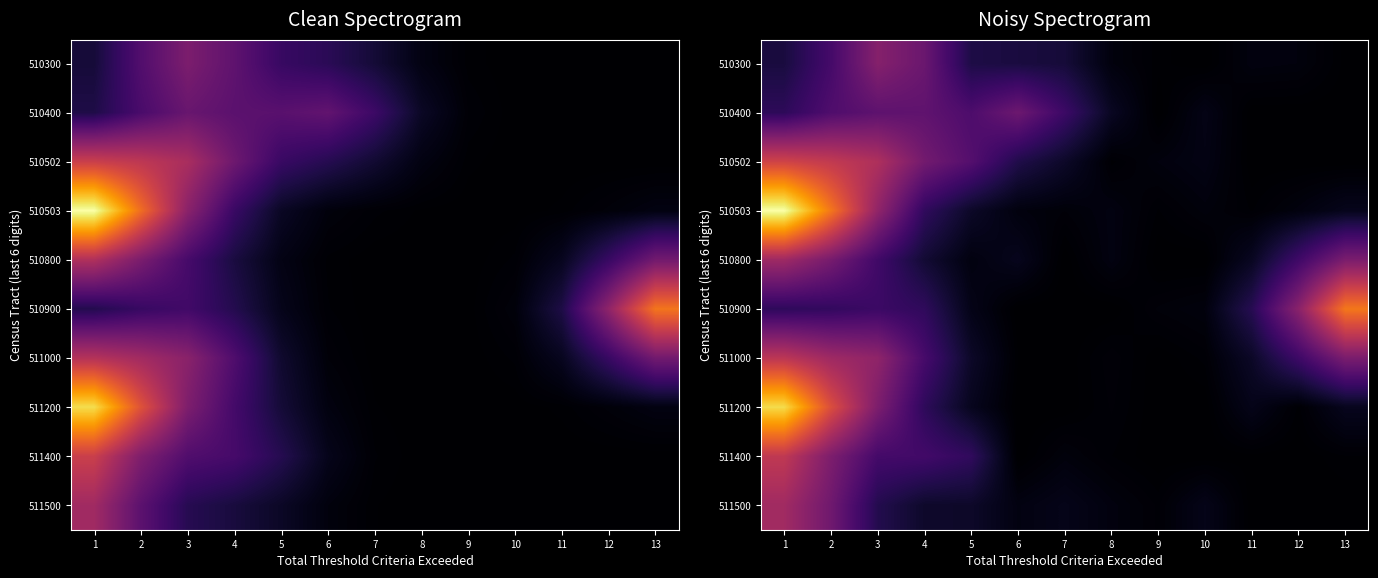

Between 2 and 10, which is larger?

2